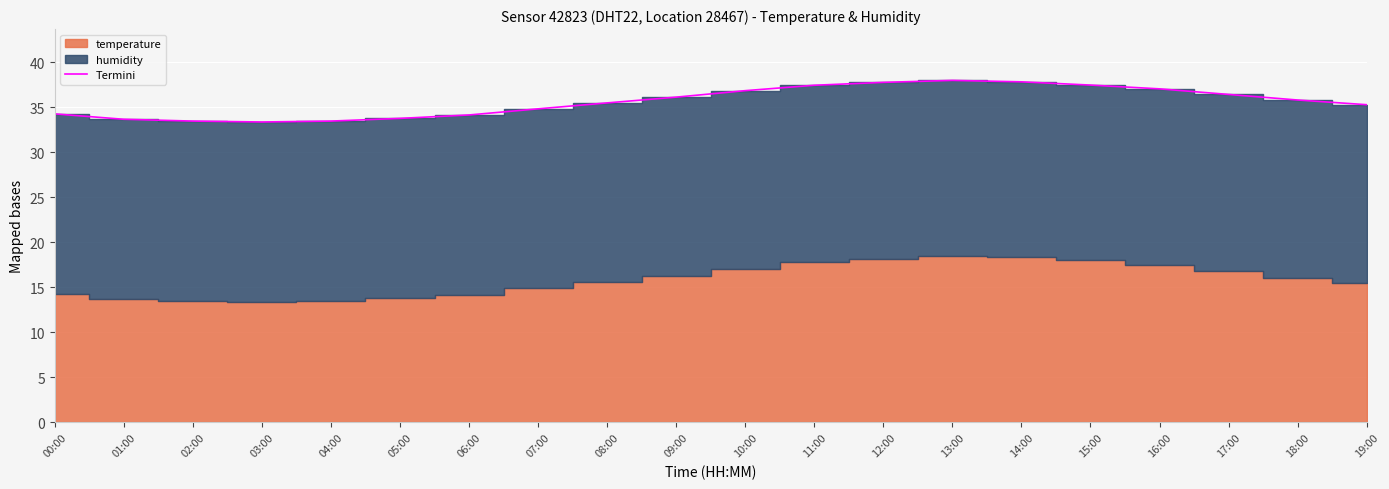

What is the approximate value at 16:00?

37.1